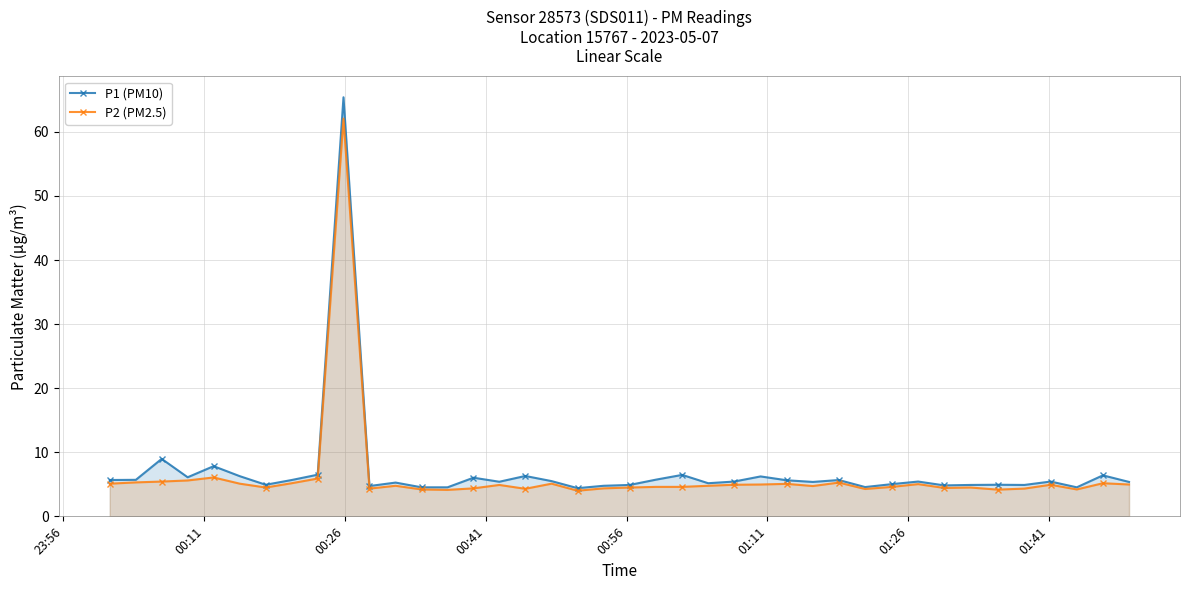

True or false: P2 (PM2.5) and P1 (PM10) intersect in this chart.

False